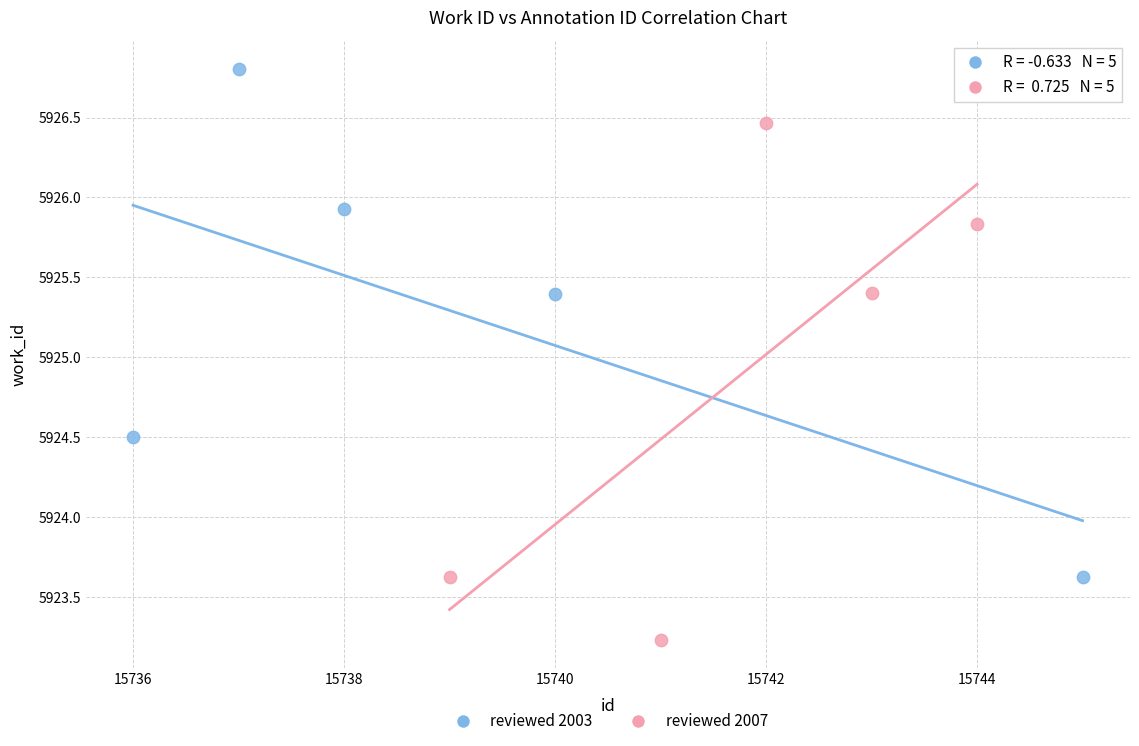

Which series contains the highest Y value?

reviewed 2003